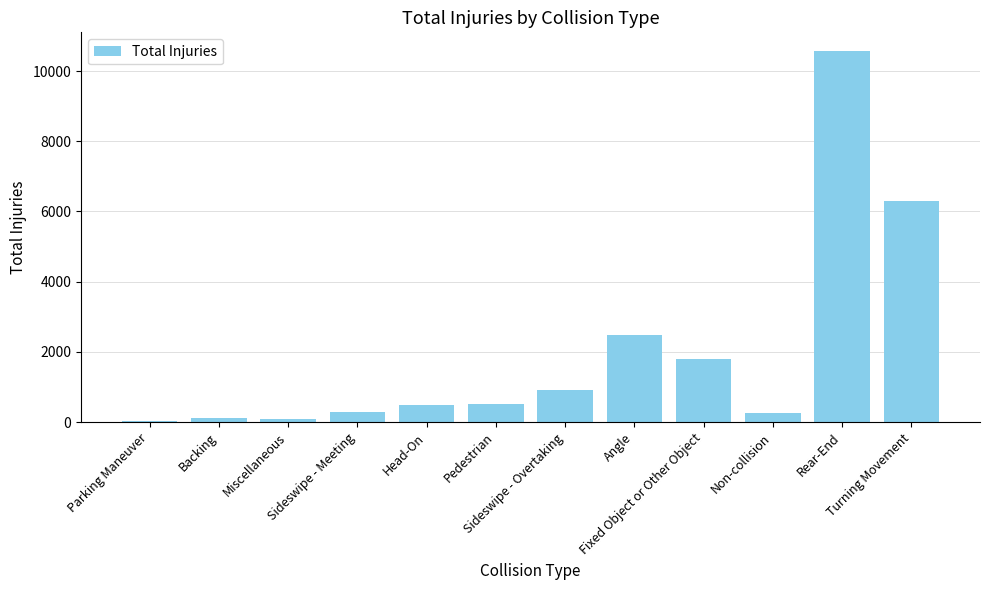

What is the sum of all values?

23837